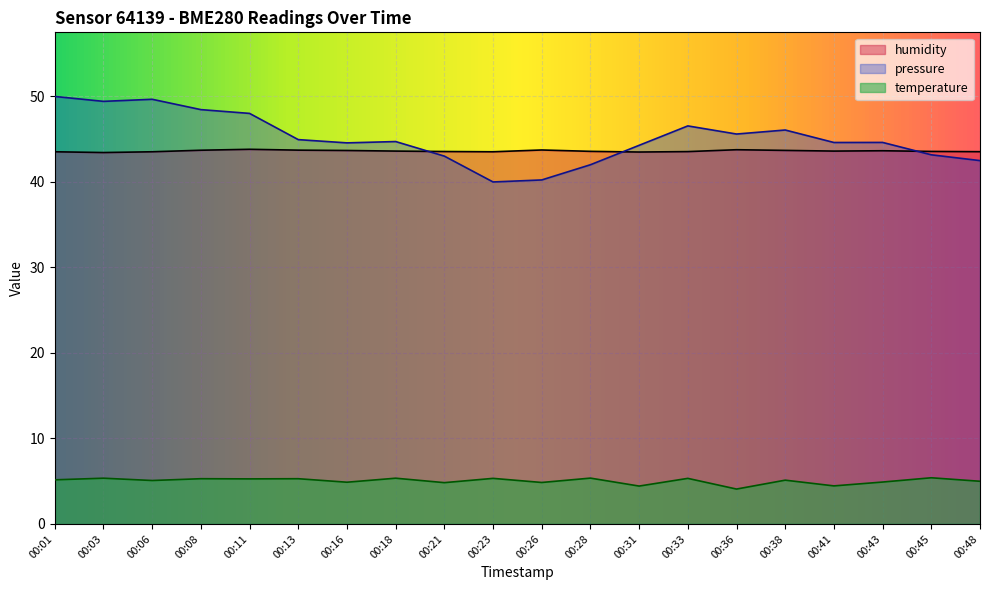

How many humidity values are between 43 and 44?

20